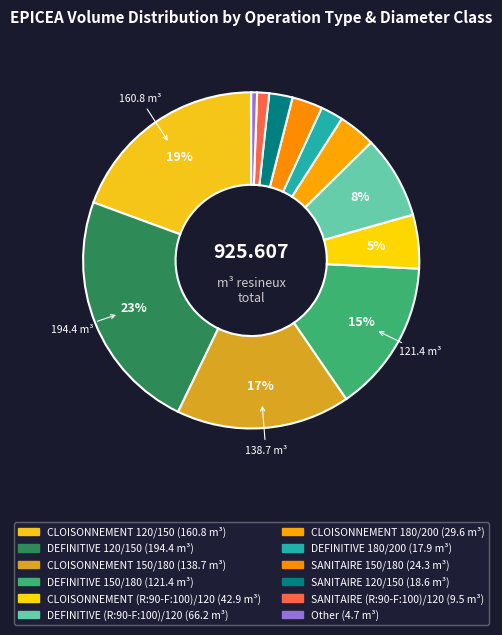

How many segments does this pie chart have?

12